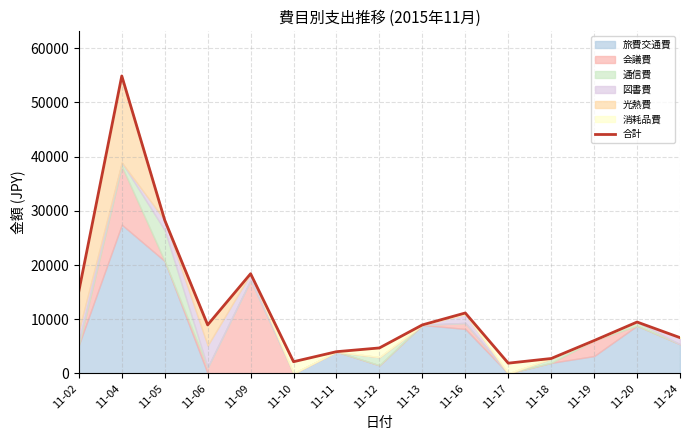

Where is the first local minimum?

11-06